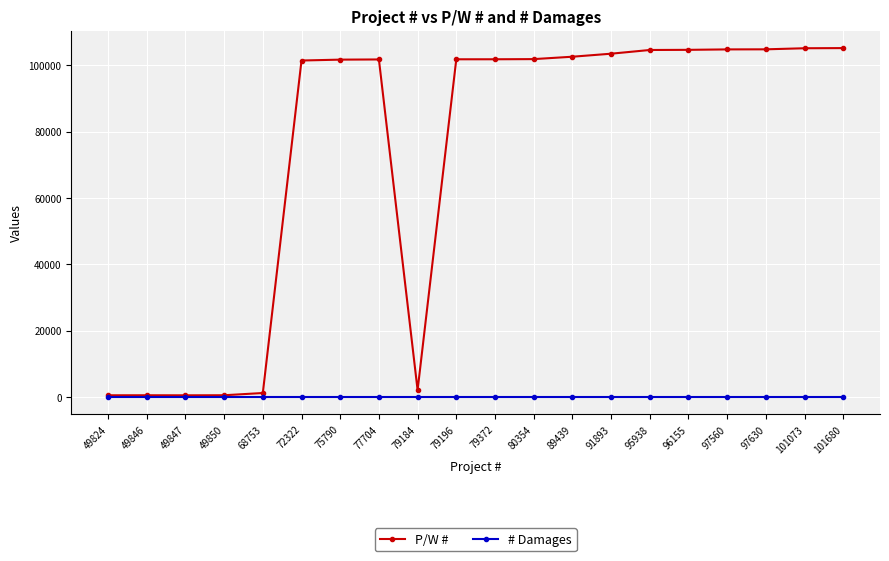

The P/W # series shows 496 at 49850. True or false?

True